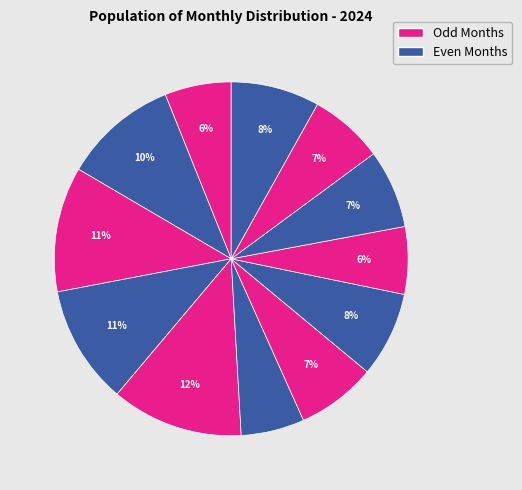

Count the number of slices in the pie.

12